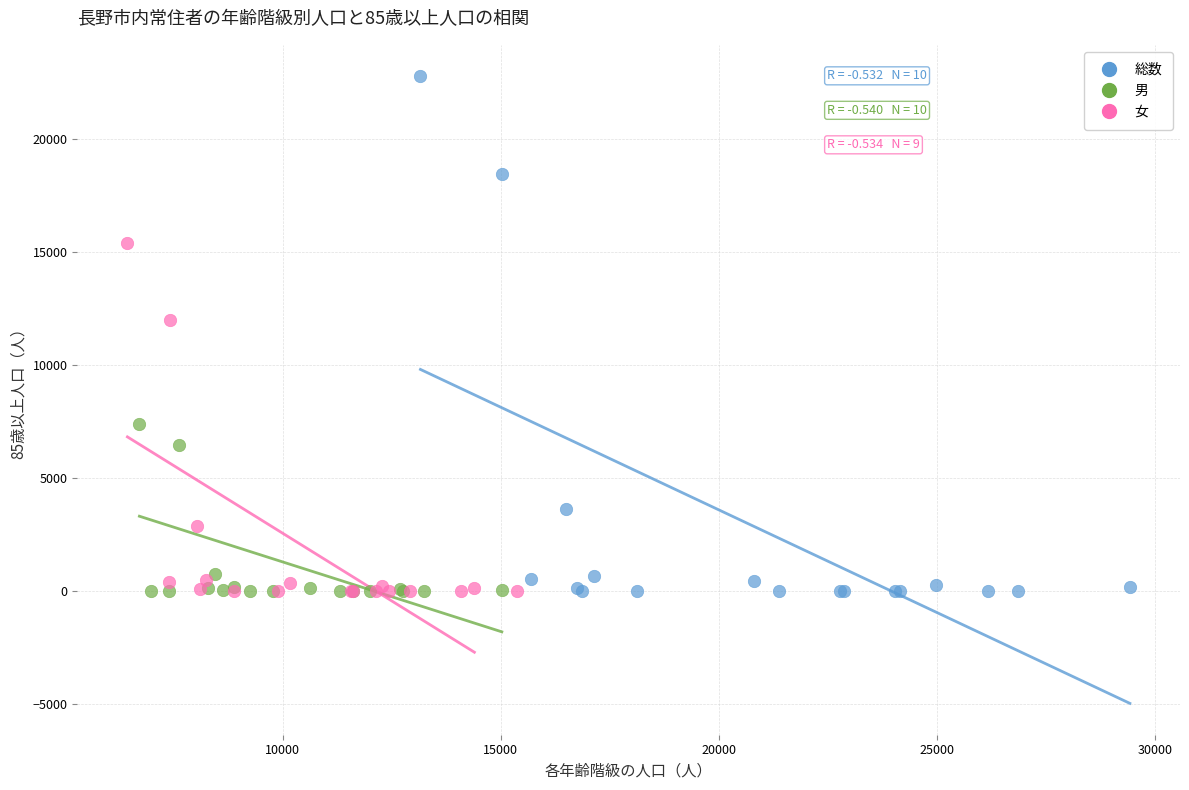

Which series reaches the maximum Y coordinate?

総数